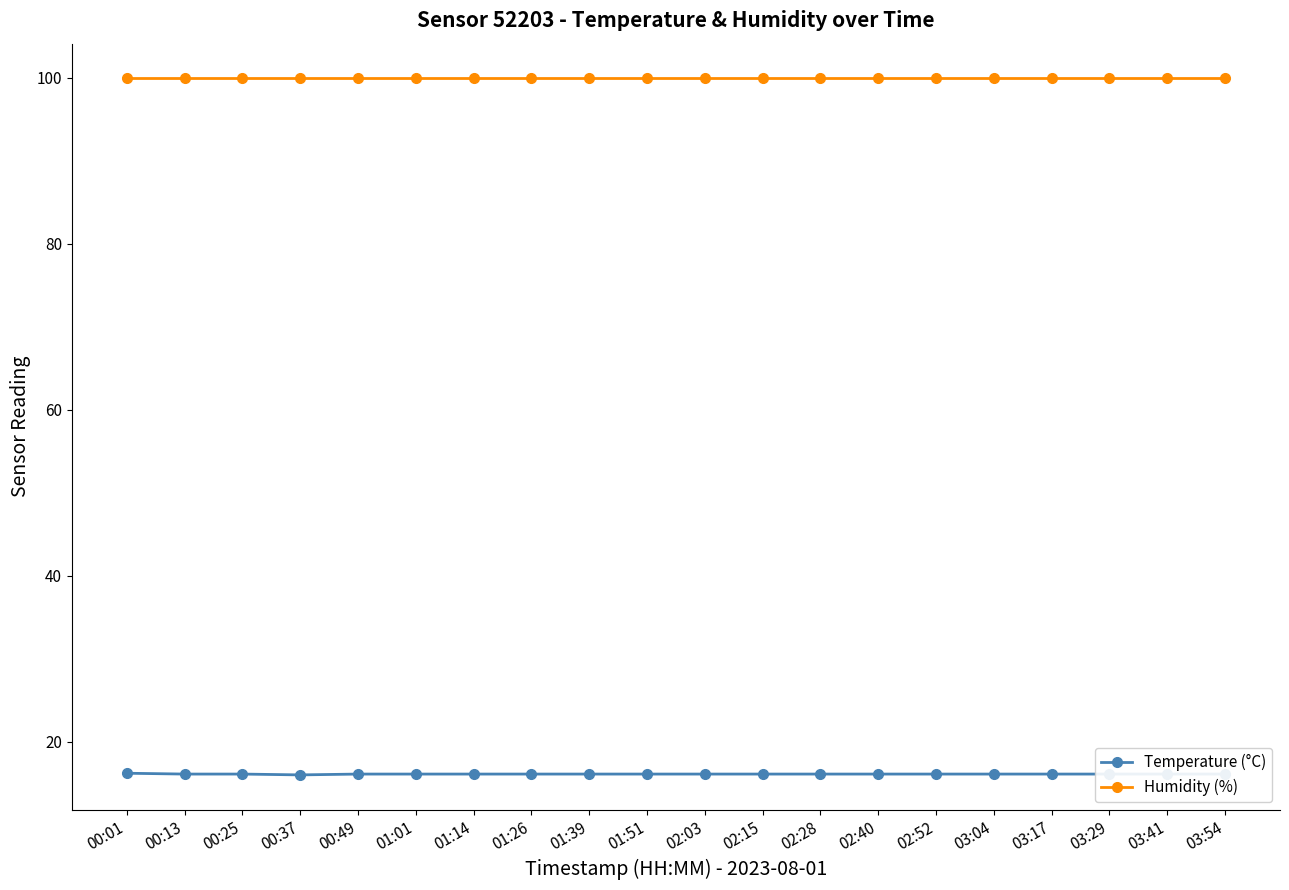

Which series has the largest total across all categories?

Humidity (%)